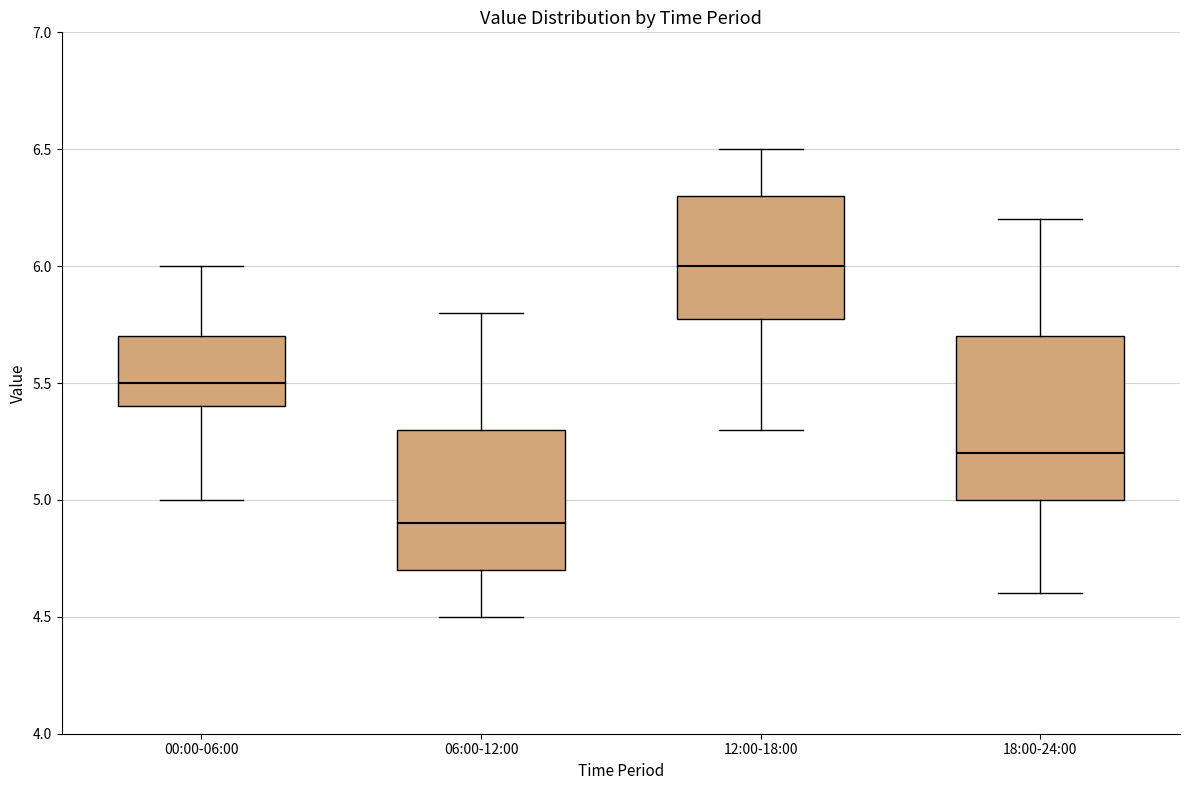

Comparing the boxes themselves (not the whiskers), which one is the tallest?

18:00-24:00